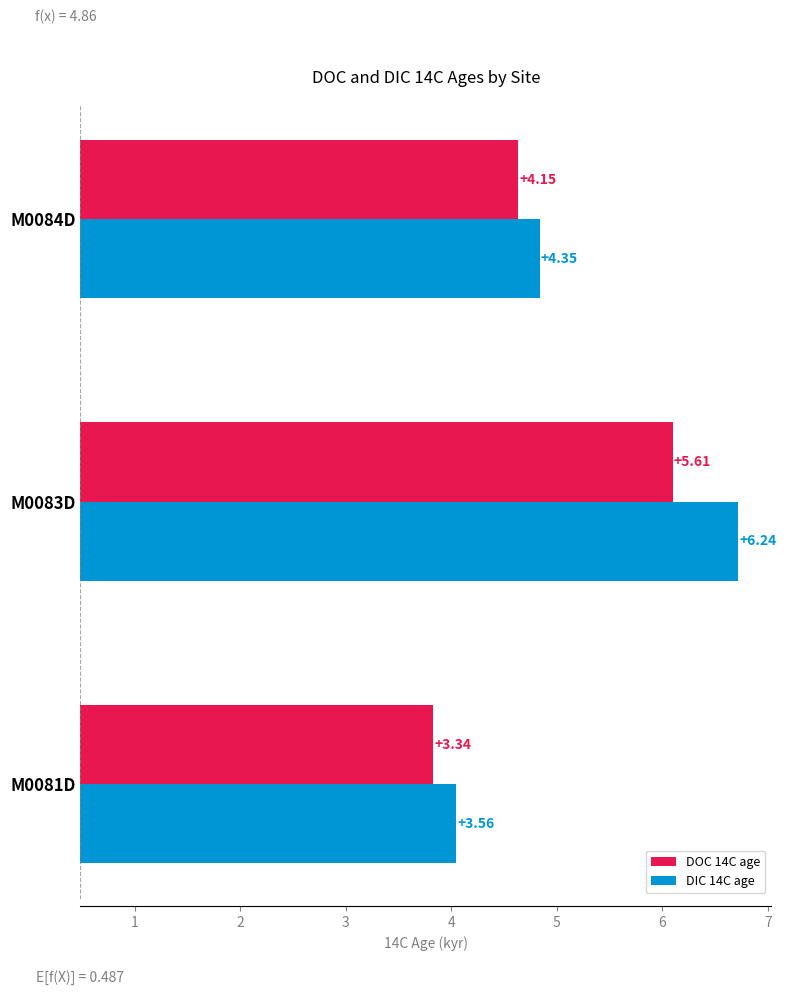

At how many categories does at least one series exceed 3?

3